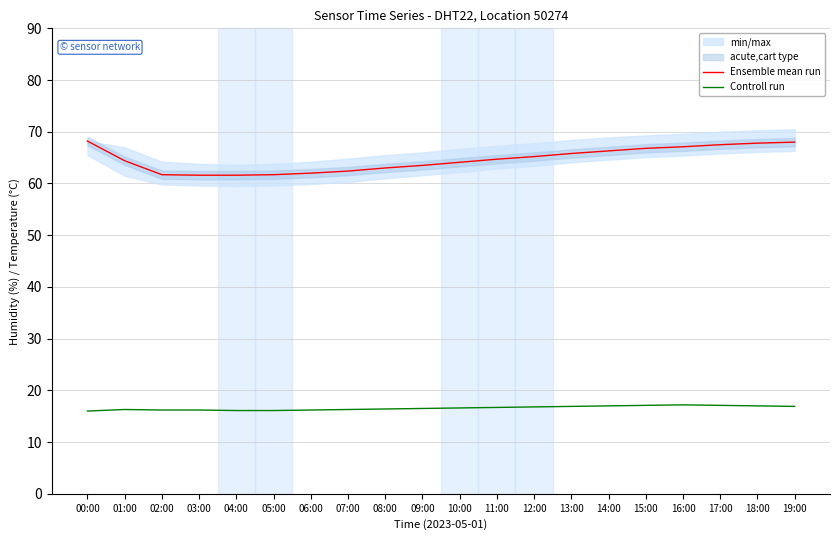

True or false: Ensemble mean run has a value of 67.1 at 16:00.

True